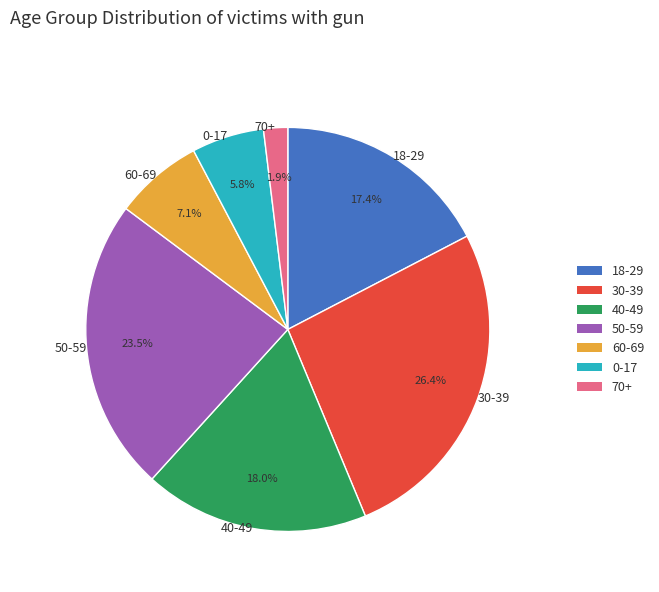

How much of the chart is everything except 50-59?

76.5%